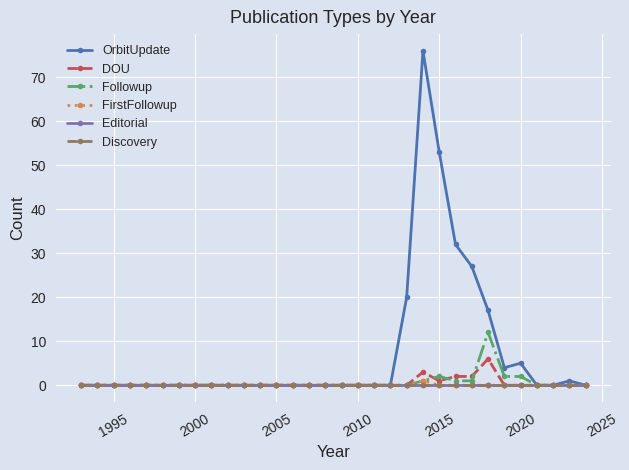

Reading right to left, what are all the values shown in this chart?

OrbitUpdate: 0	1	0	0	5	4	17	27	32	53	76	20	0	0	0	0	0	0	0	0	0	0	0	0	0	0	0	0	0	0	0	0
DOU: 0	0	0	0	0	0	6	2	2	1	3	0	0	0	0	0	0	0	0	0	0	0	0	0	0	0	0	0	0	0	0	0
Followup: 0	0	0	0	2	2	12	1	1	2	1	0	0	0	0	0	0	0	0	0	0	0	0	0	0	0	0	0	0	0	0	0
FirstFollowup: 0	0	0	0	0	0	0	0	0	0	1	0	0	0	0	0	0	0	0	0	0	0	0	0	0	0	0	0	0	0	0	0
Editorial: 0	0	0	0	0	0	0	0	0	0	0	0	0	0	0	0	0	0	0	0	0	0	0	0	0	0	0	0	0	0	0	0
Discovery: 0	0	0	0	0	0	0	0	0	0	0	0	0	0	0	0	0	0	0	0	0	0	0	0	0	0	0	0	0	0	0	0